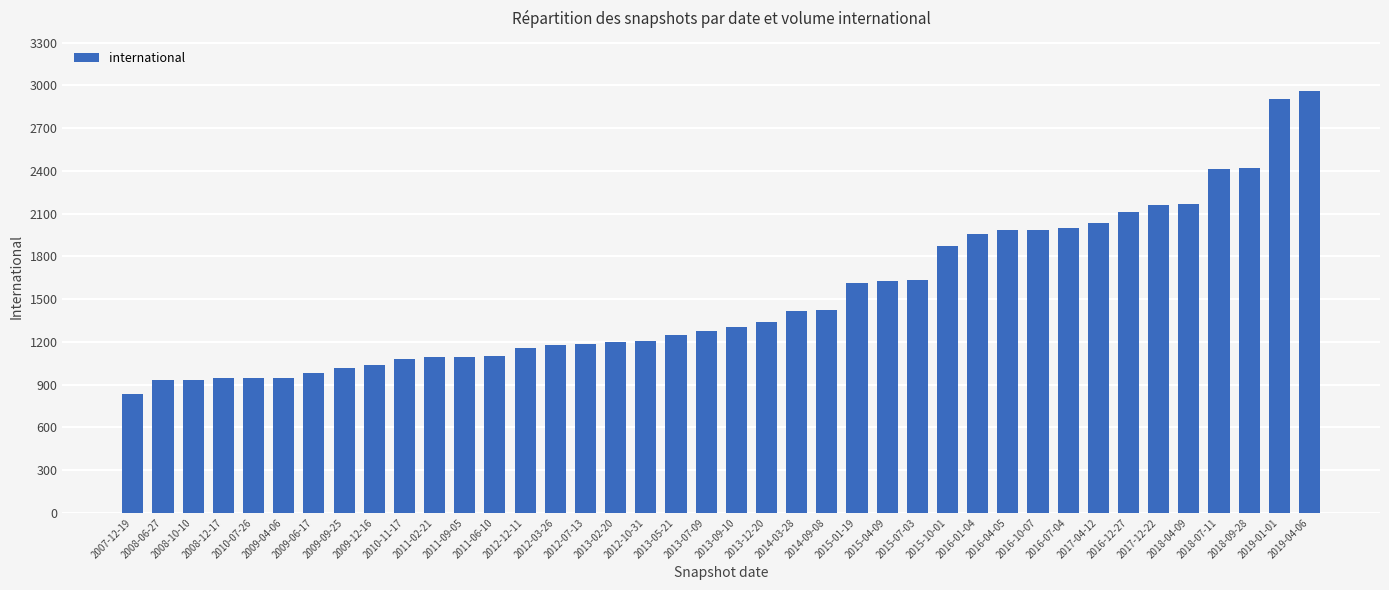

What is the value of the 40th bar from the left?

2959